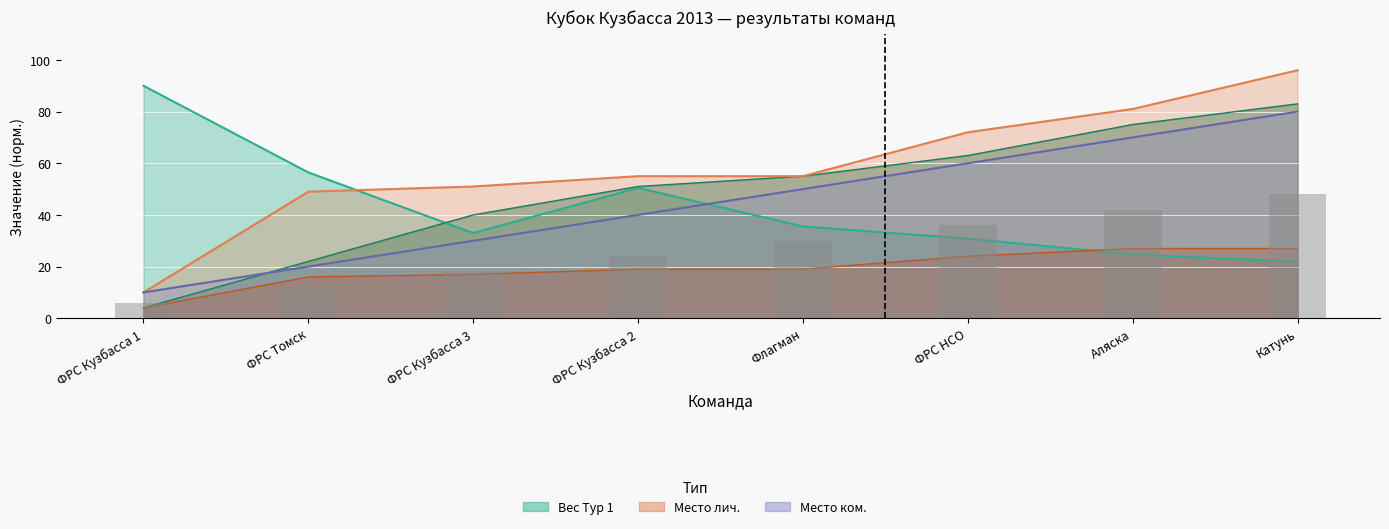

Read the Вес Тур 1 (сумма) value at ФРС Кузбасса 3.

33.0